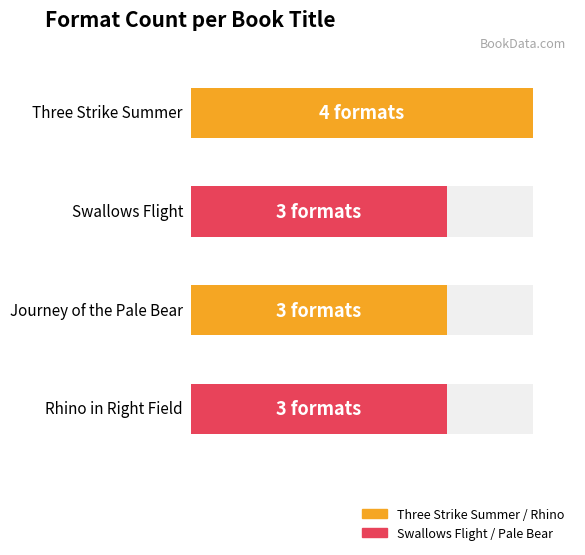

What is the sum of all values?

13